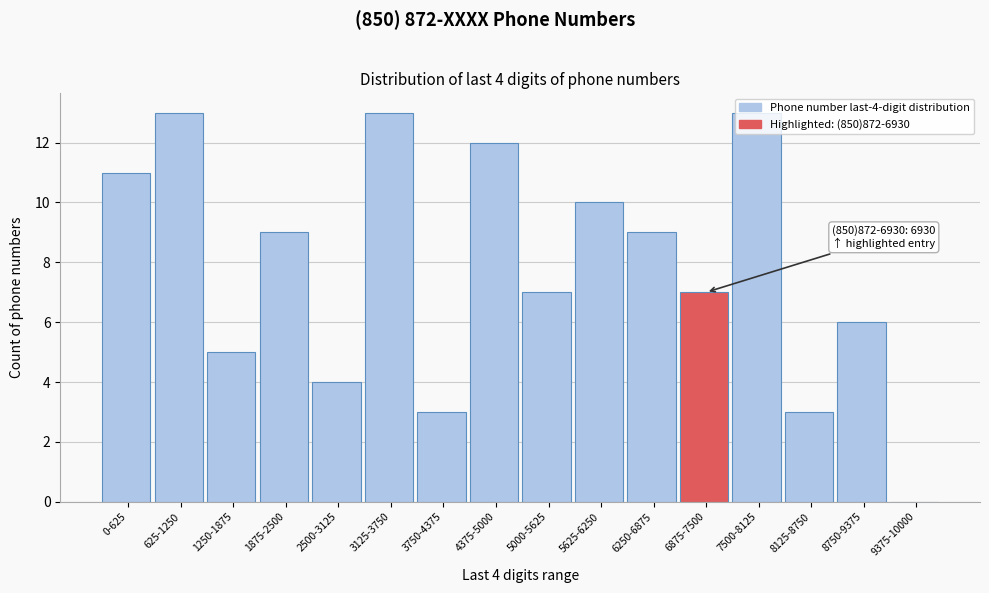

The value at 5625-6250 is 6. True or false?

False